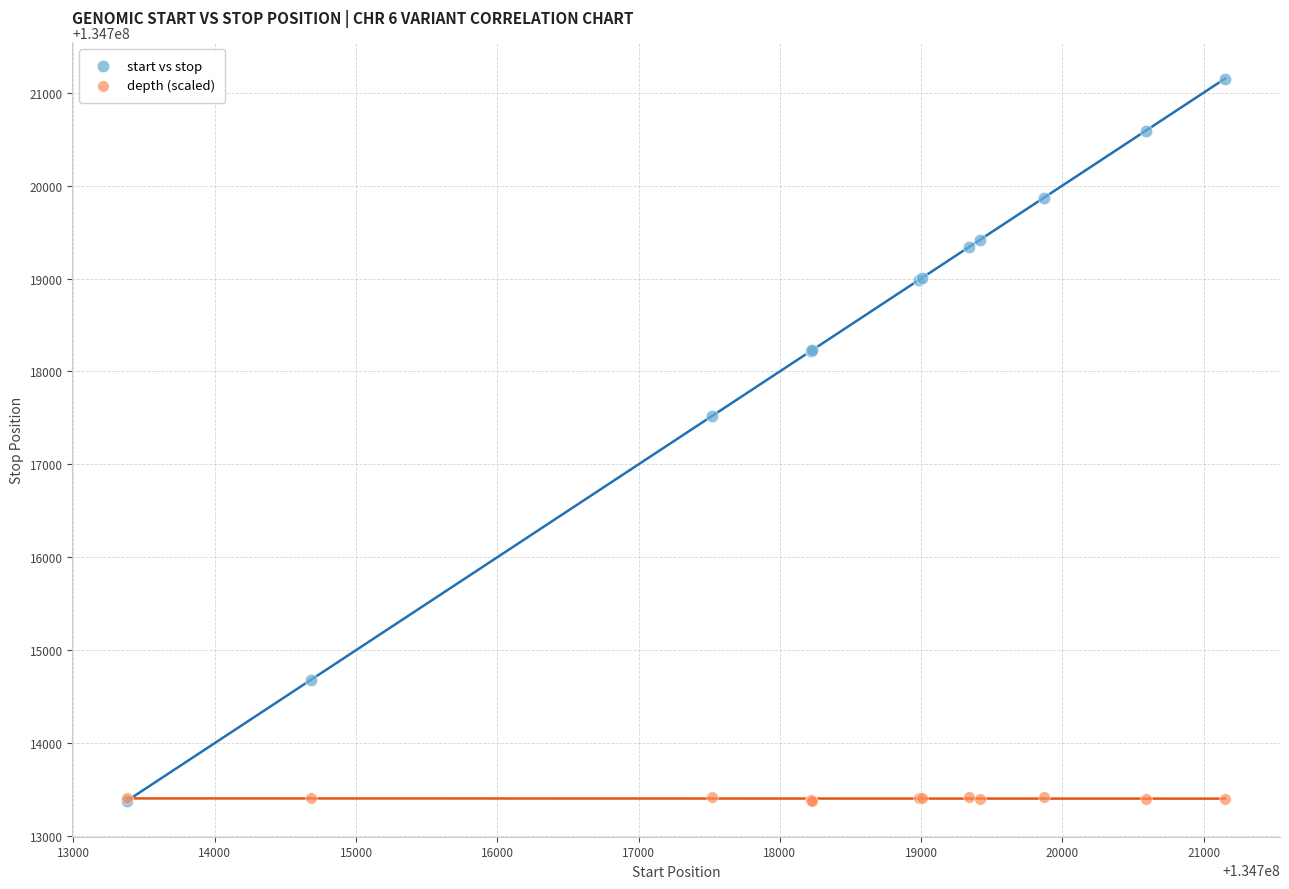

In the start vs stop series, what Y value is closest to 134717267?

134717520